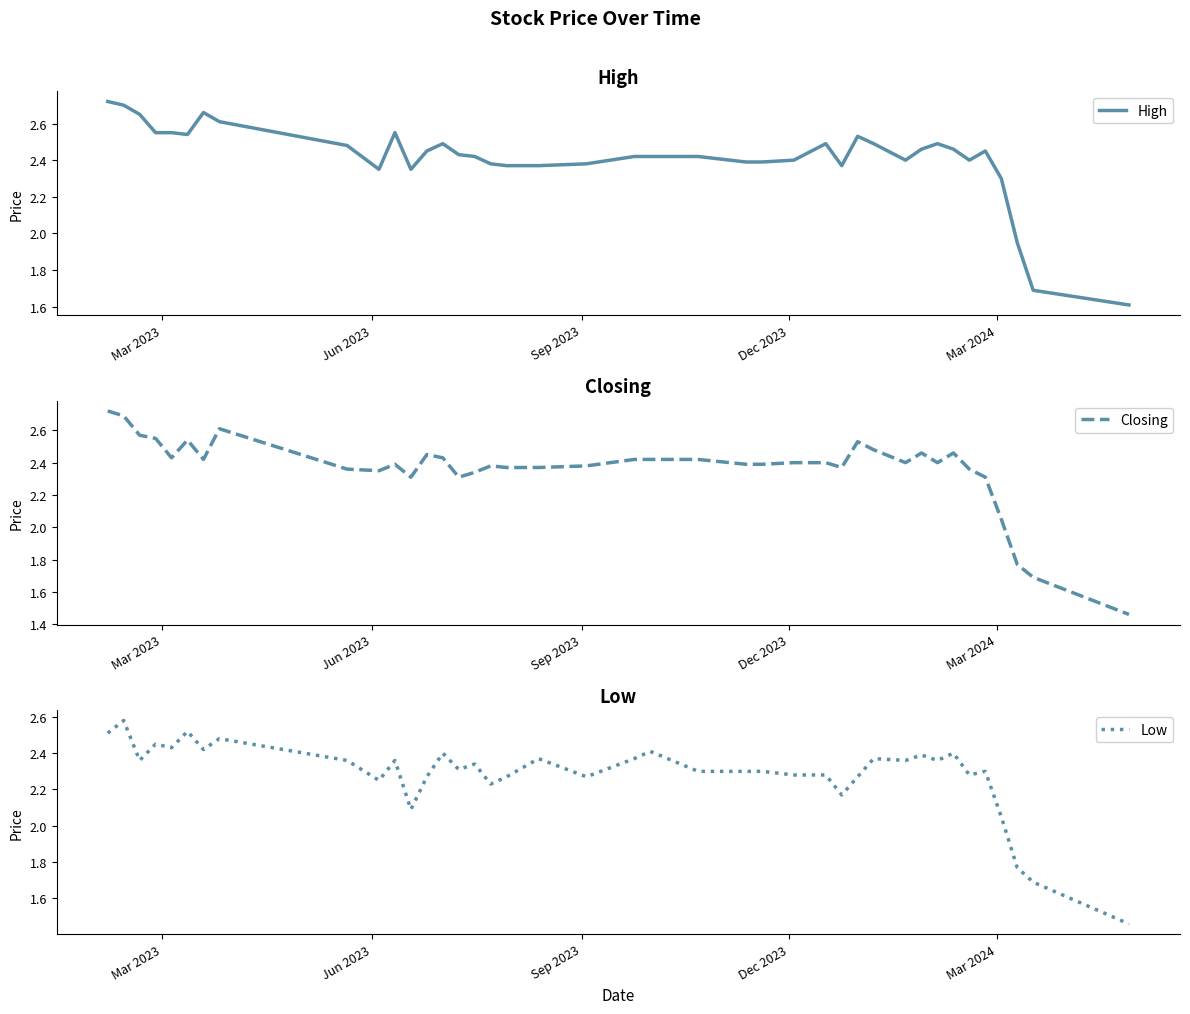

How many lines are shown in the chart?

3